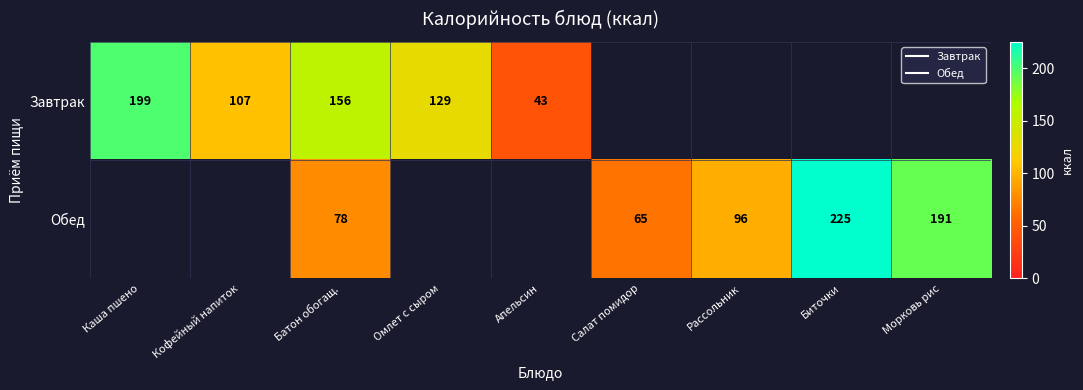

At how many categories does at least one series exceed 193?

2